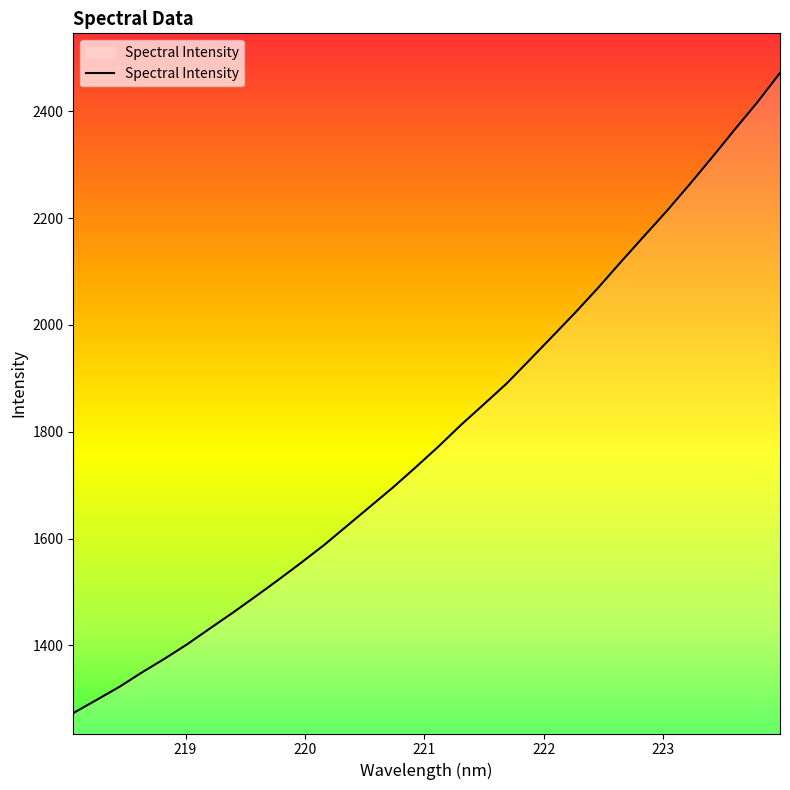

What is the difference between the maximum and minimum values?

1198.7